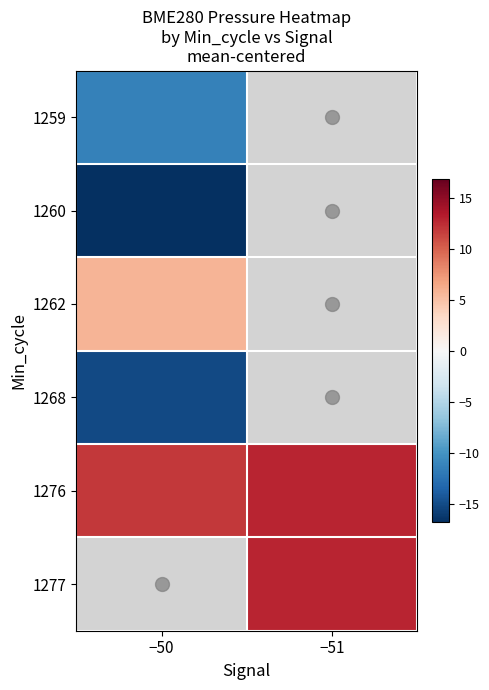

Which series has the largest total across all categories?

1276